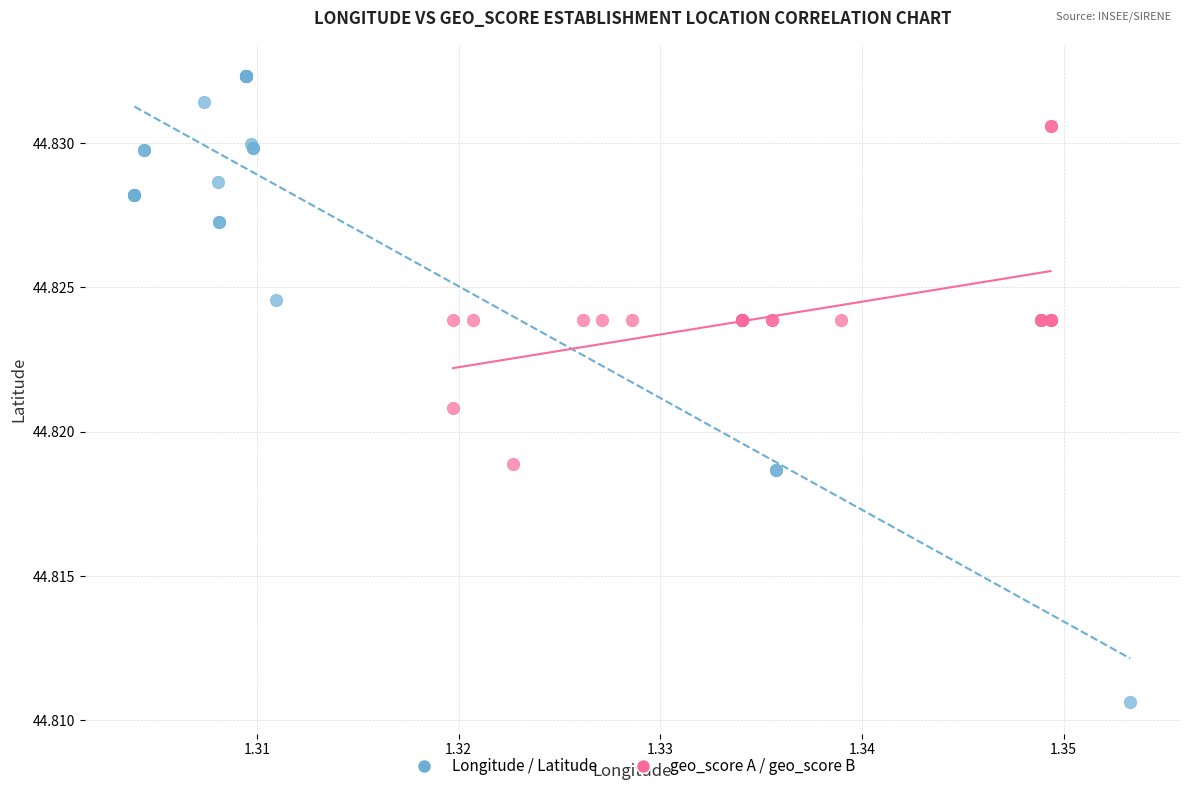

Which series has the widest spread of Y values?

Longitude / Latitude